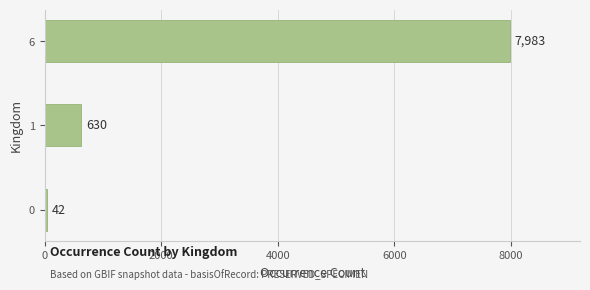

Reading top to bottom, extract all data points from this chart.

6=7983	1=630	0=42